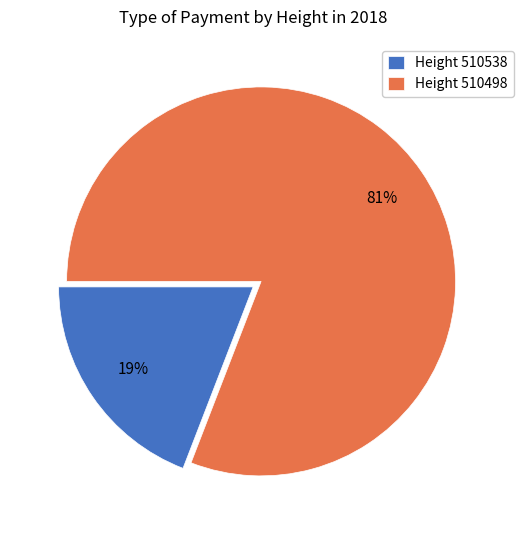

Is it true that Height 510498 is 81% of the pie?

True